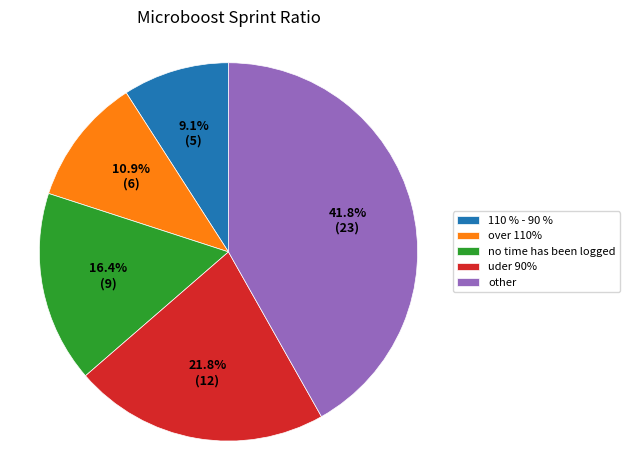

Which category has the smallest portion of the pie?

110 % - 90 %